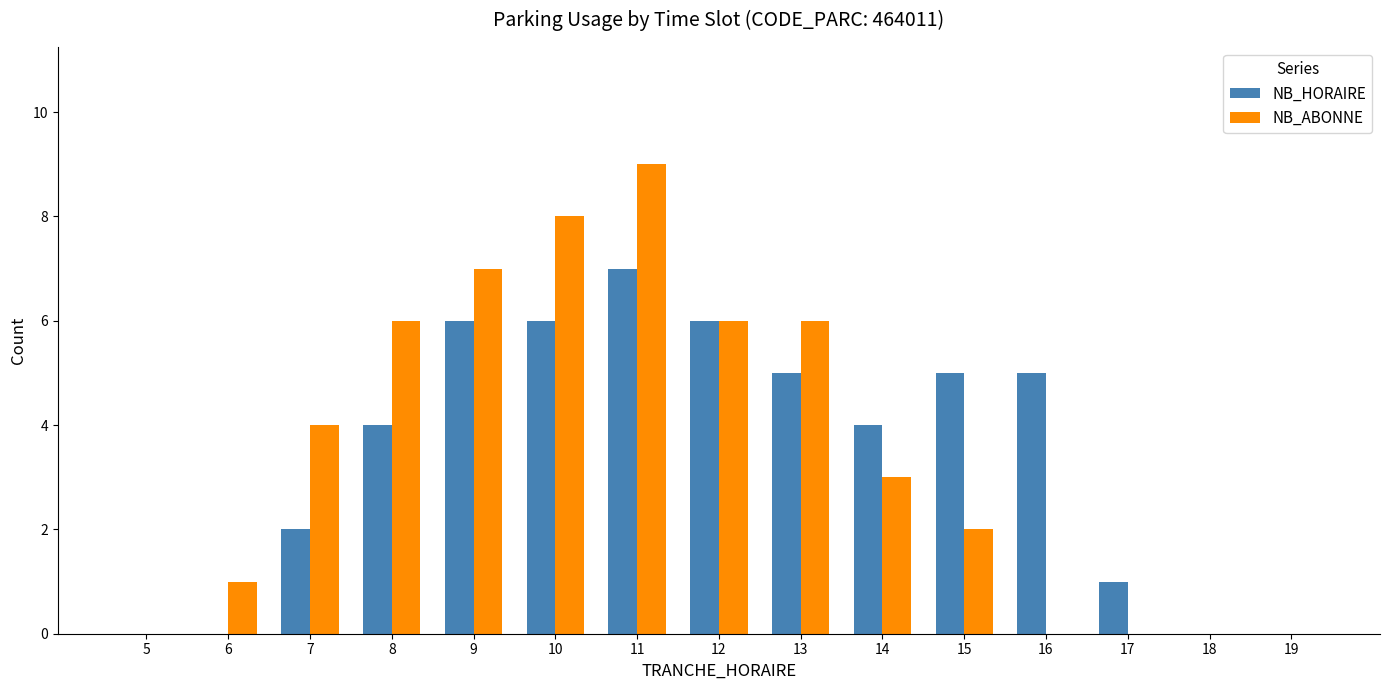

What are all the series names shown in the legend?

NB_HORAIRE, NB_ABONNE